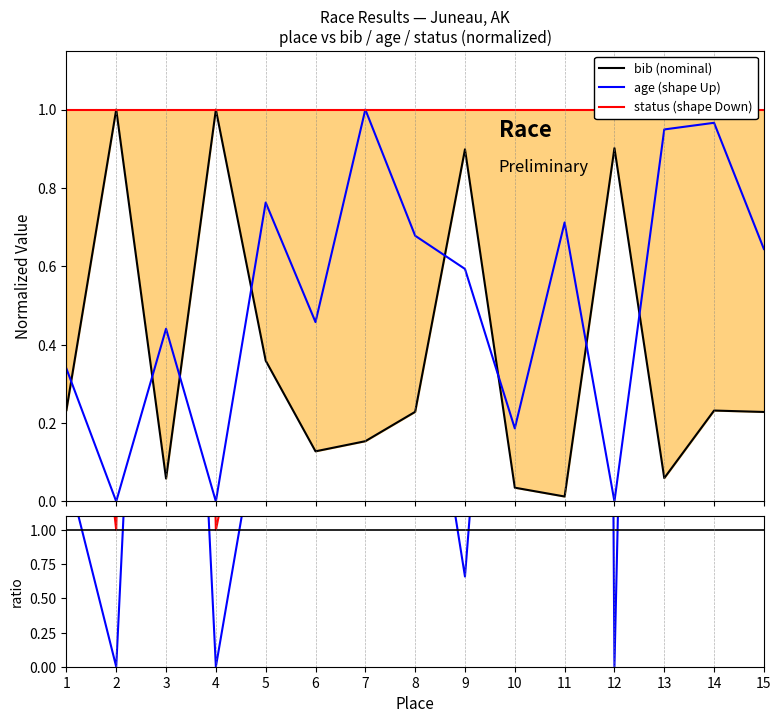

Is it true that nominal equals 1.0 at 9?

True